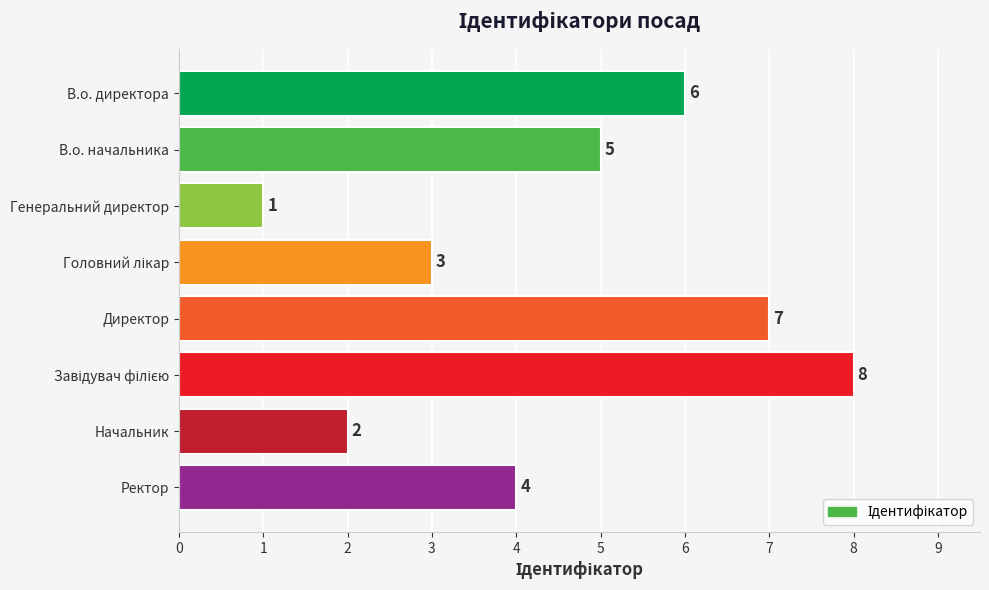

What is the smallest value displayed?

1